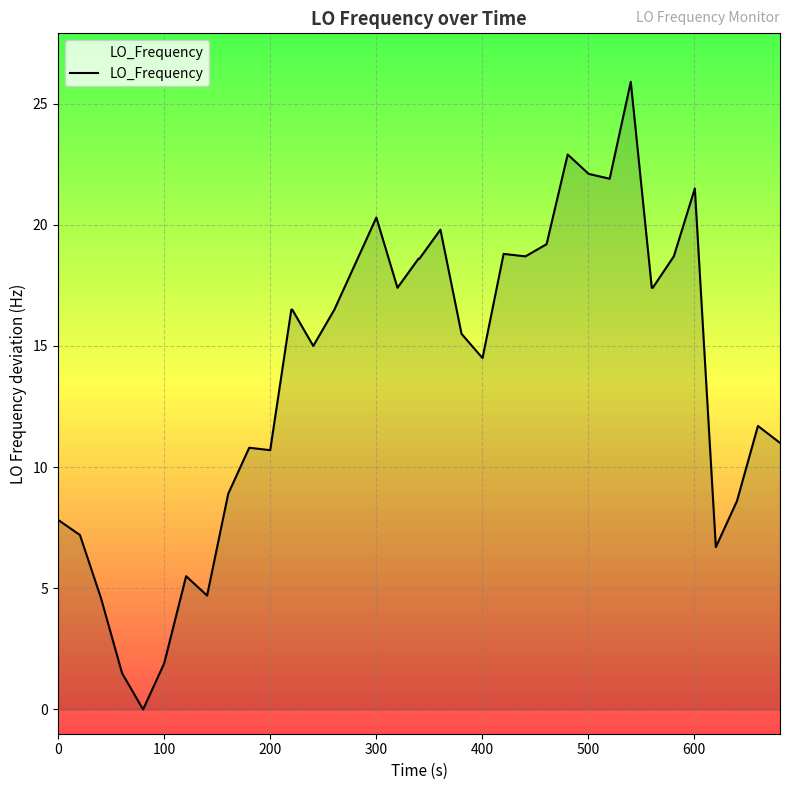

What is the maximum value shown in the chart?

25.9